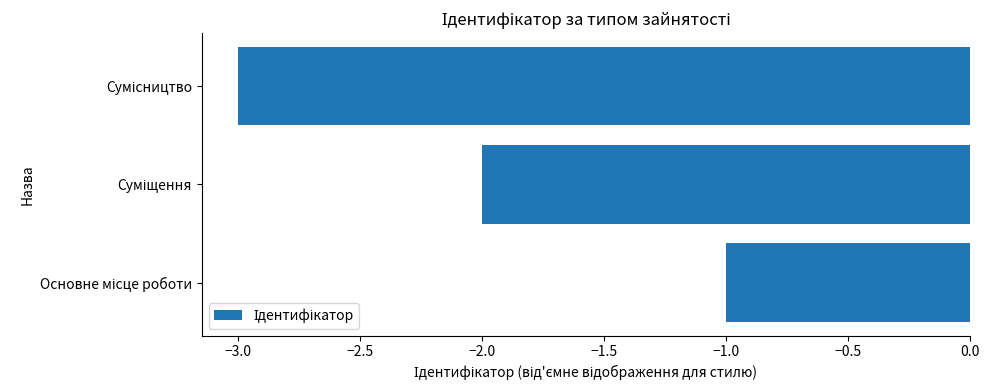

What is the minimum value shown in the chart?

-3